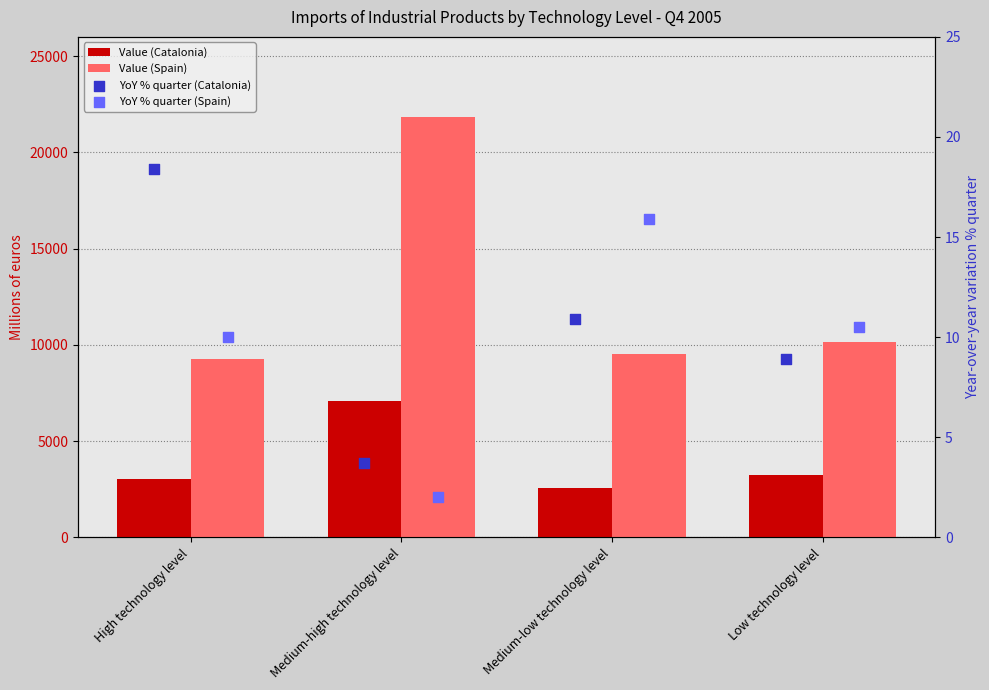

What are all the series names shown in the legend?

Value (Catalonia), Value (Spain), YoY % quarter (Catalonia), YoY % quarter (Spain)